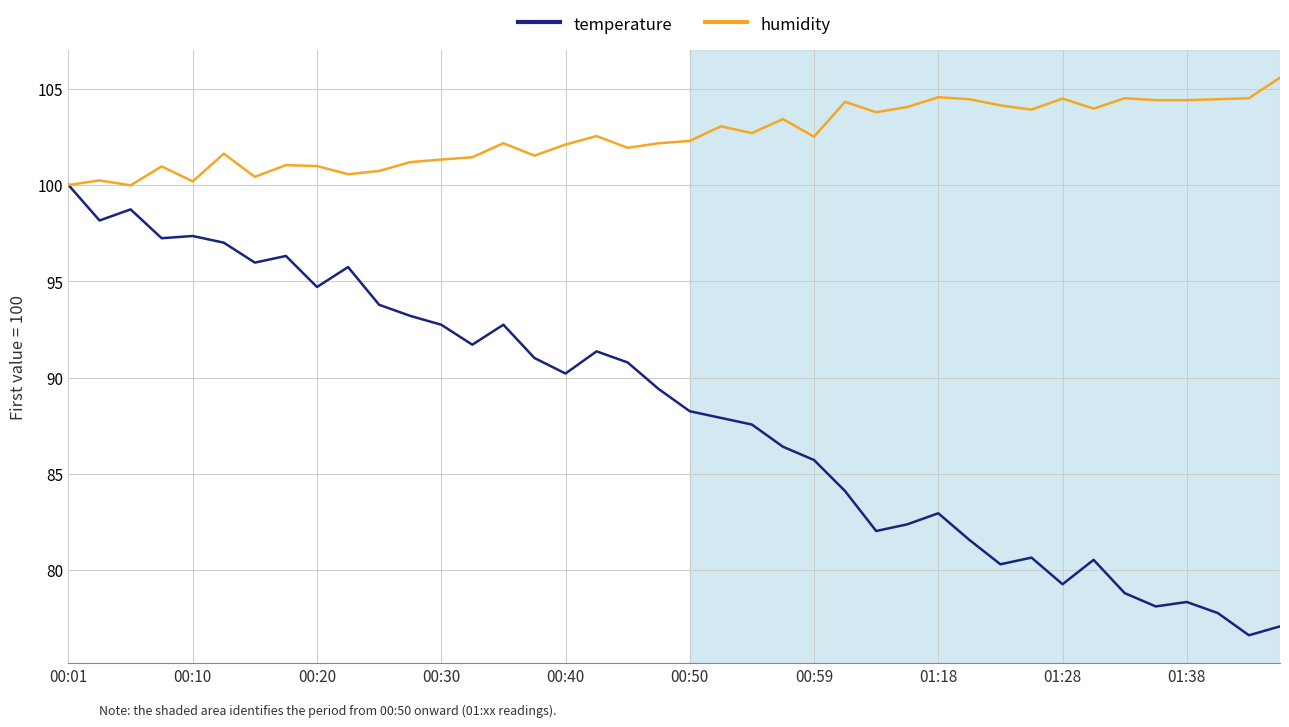

List the series in order of their peak value, lowest first.

temperature, humidity